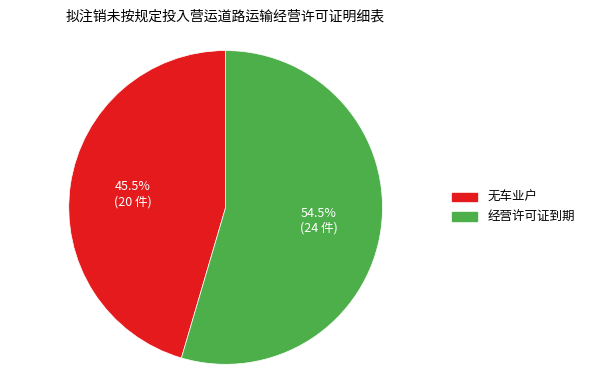

How many slices are in this pie chart?

2